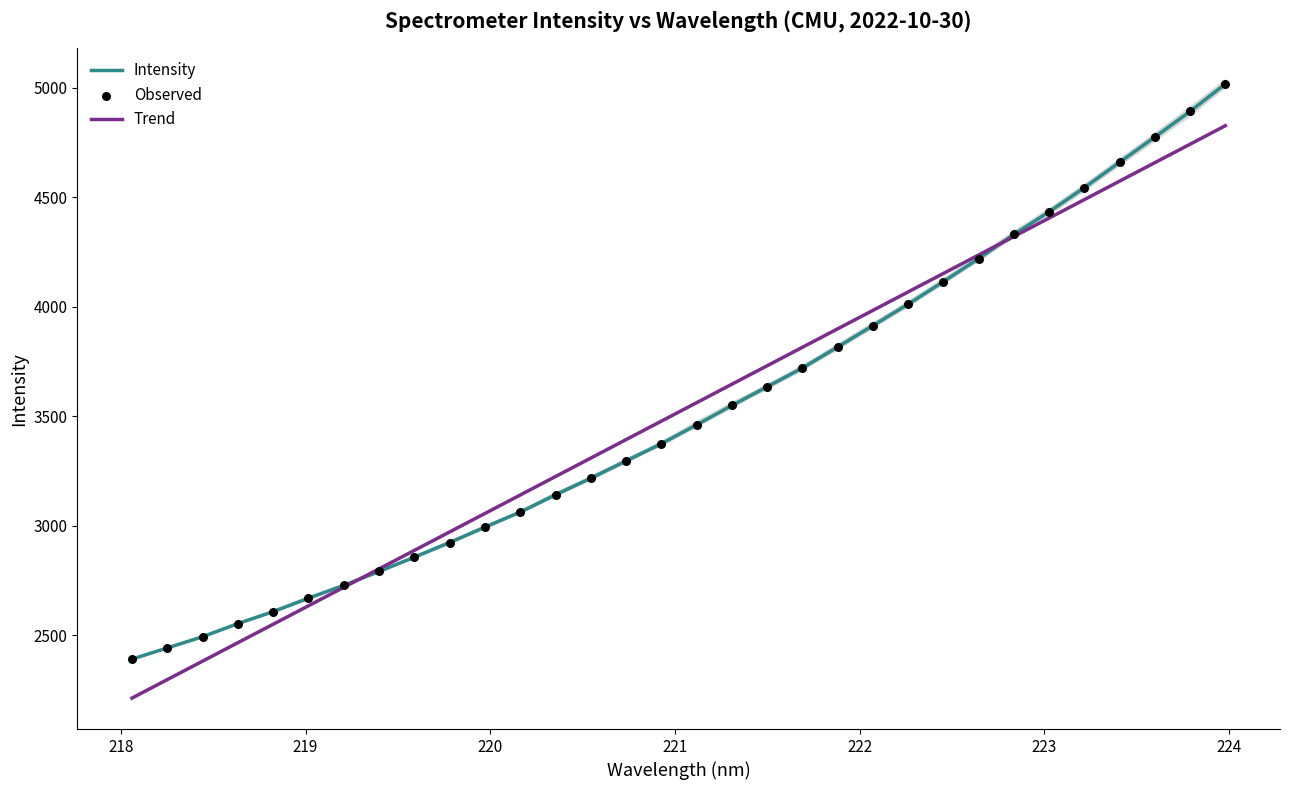

Which series contains the lowest Y value?

Trend